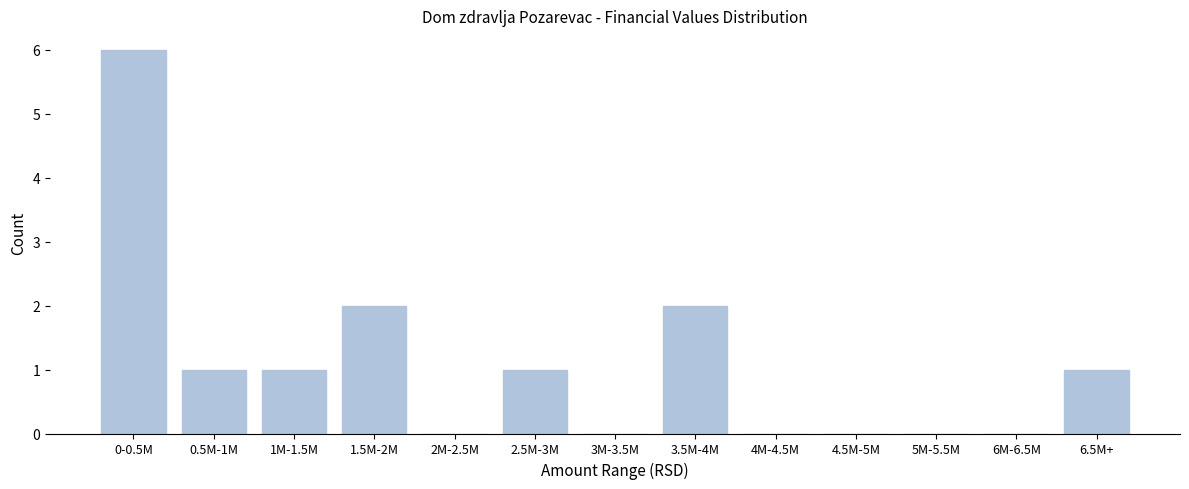

Reading right to left, transcribe all the data shown in this chart.

6.5M+=1	6M-6.5M=0	5M-5.5M=0	4.5M-5M=0	4M-4.5M=0	3.5M-4M=2	3M-3.5M=0	2.5M-3M=1	2M-2.5M=0	1.5M-2M=2	1M-1.5M=1	0.5M-1M=1	0-0.5M=6